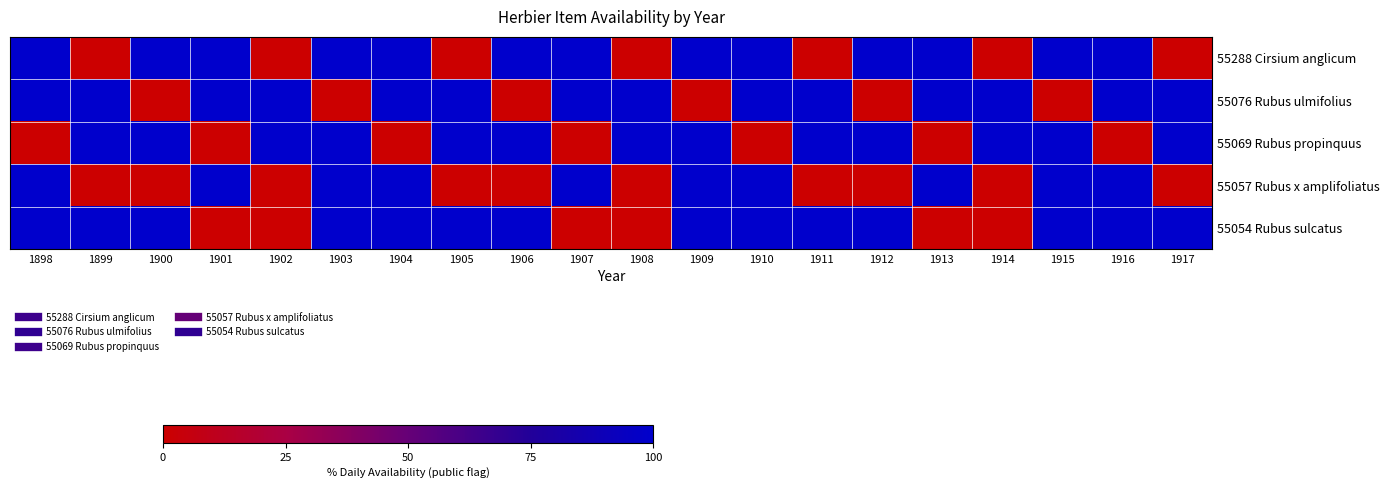

Which has a higher value, 1907 or 1911?

1907